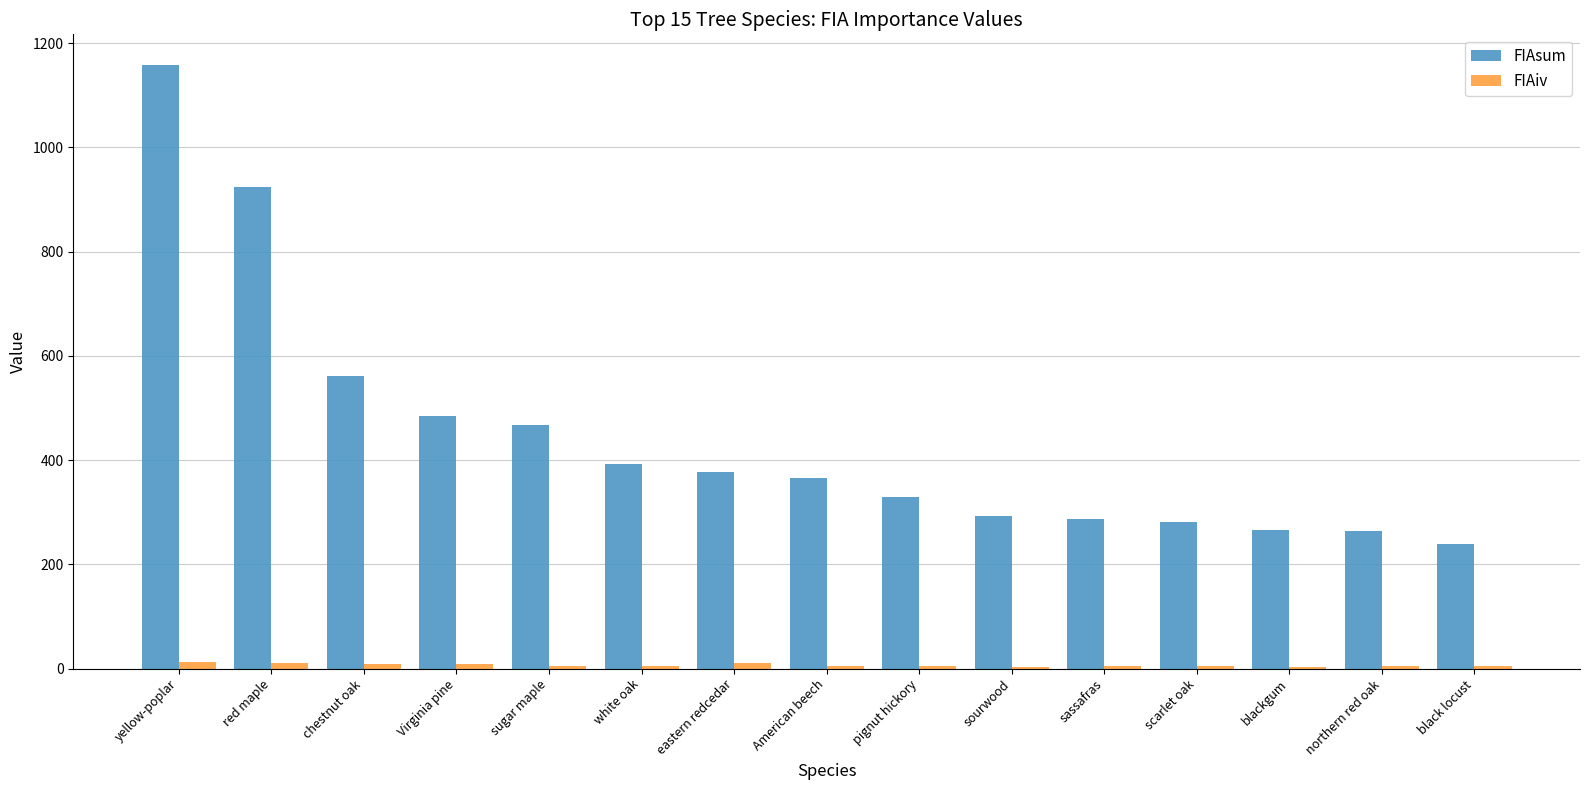

The FIAiv series shows 3.6 at blackgum. True or false?

True